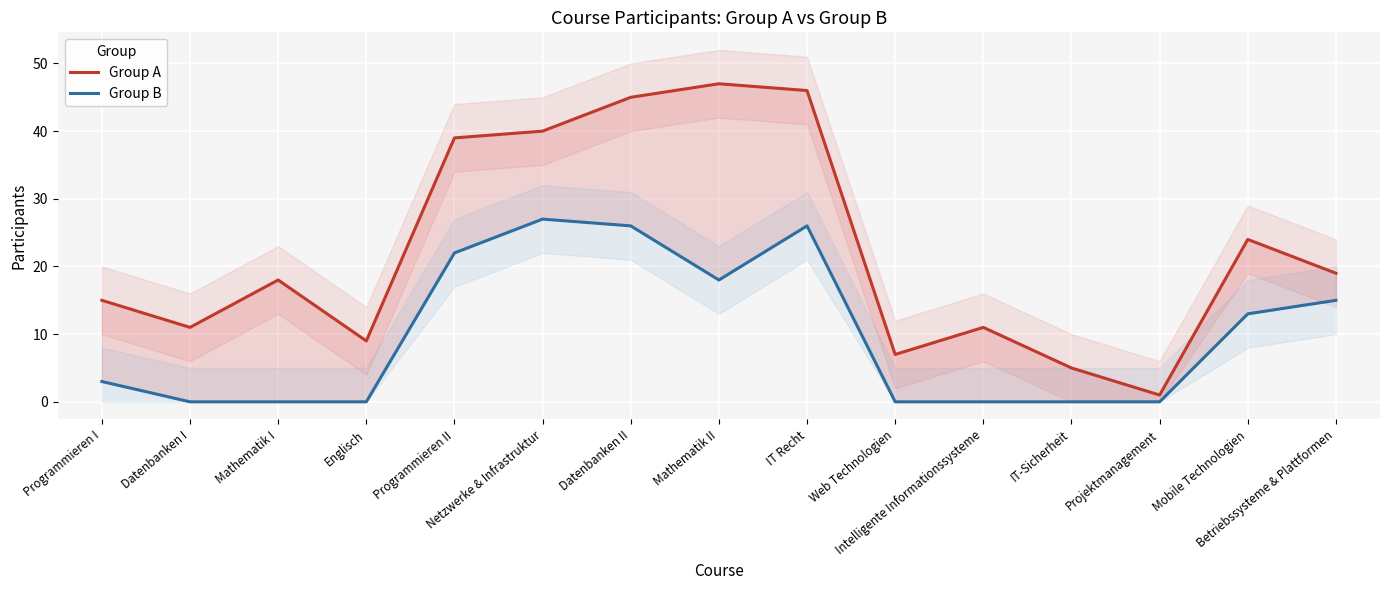

Where is the first local minimum for Group B?

Mathematik II